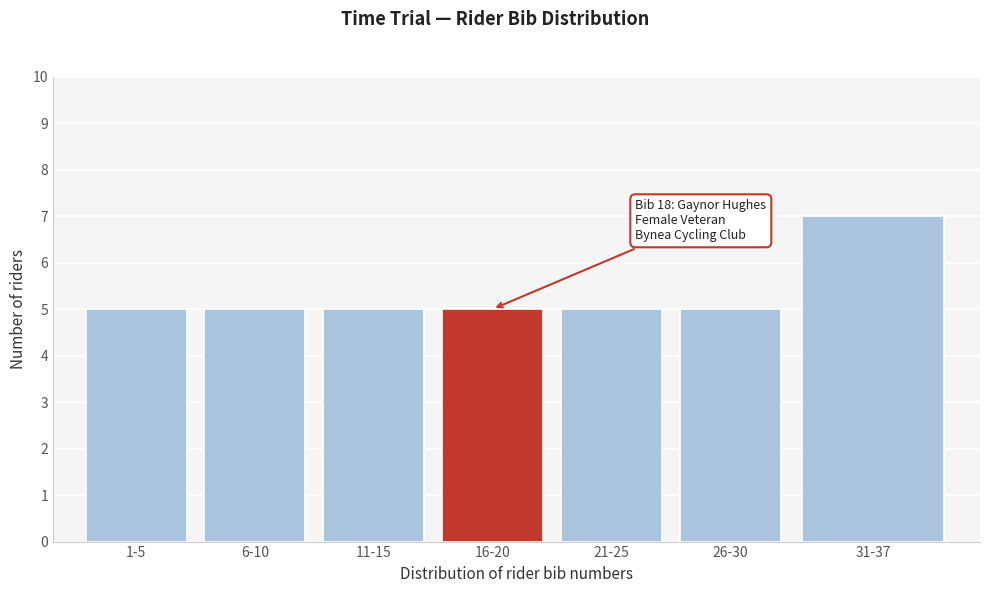

Reading left to right, transcribe all the data shown in this chart.

1-5=5	6-10=5	11-15=5	16-20=5	21-25=5	26-30=5	31-37=7